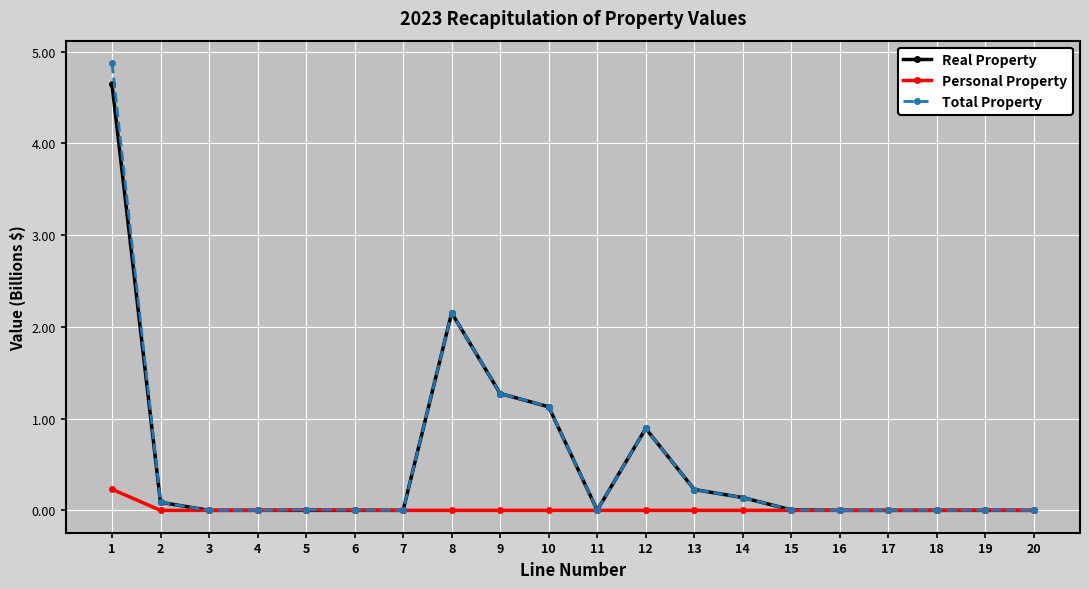

How many lines are shown in the chart?

3